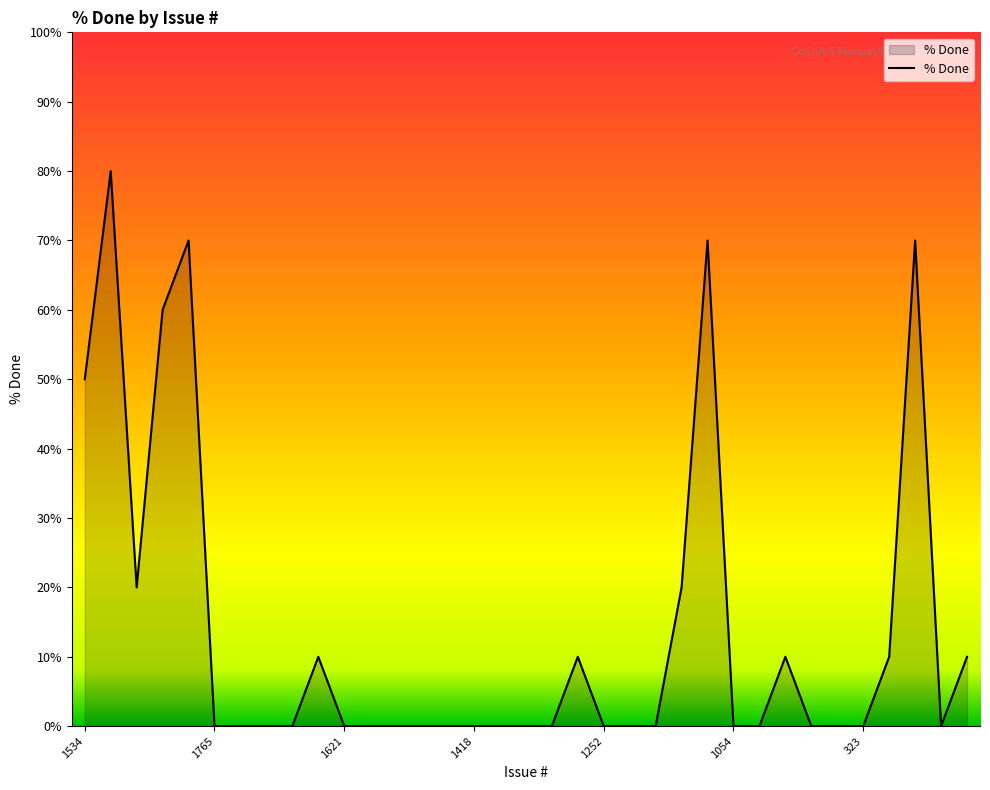

What is the difference between the maximum and minimum values?

80